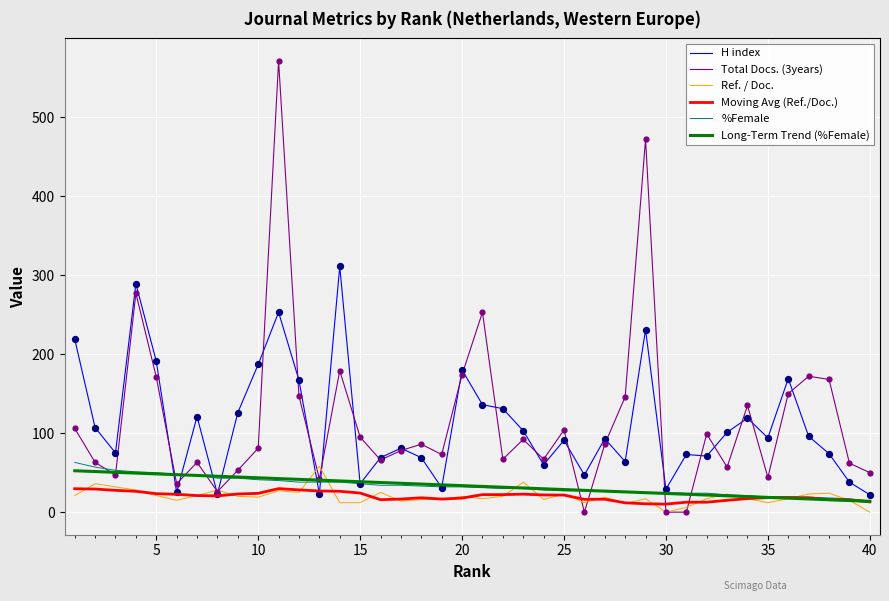

Which series has the widest spread of values?

Total Docs. (3years)